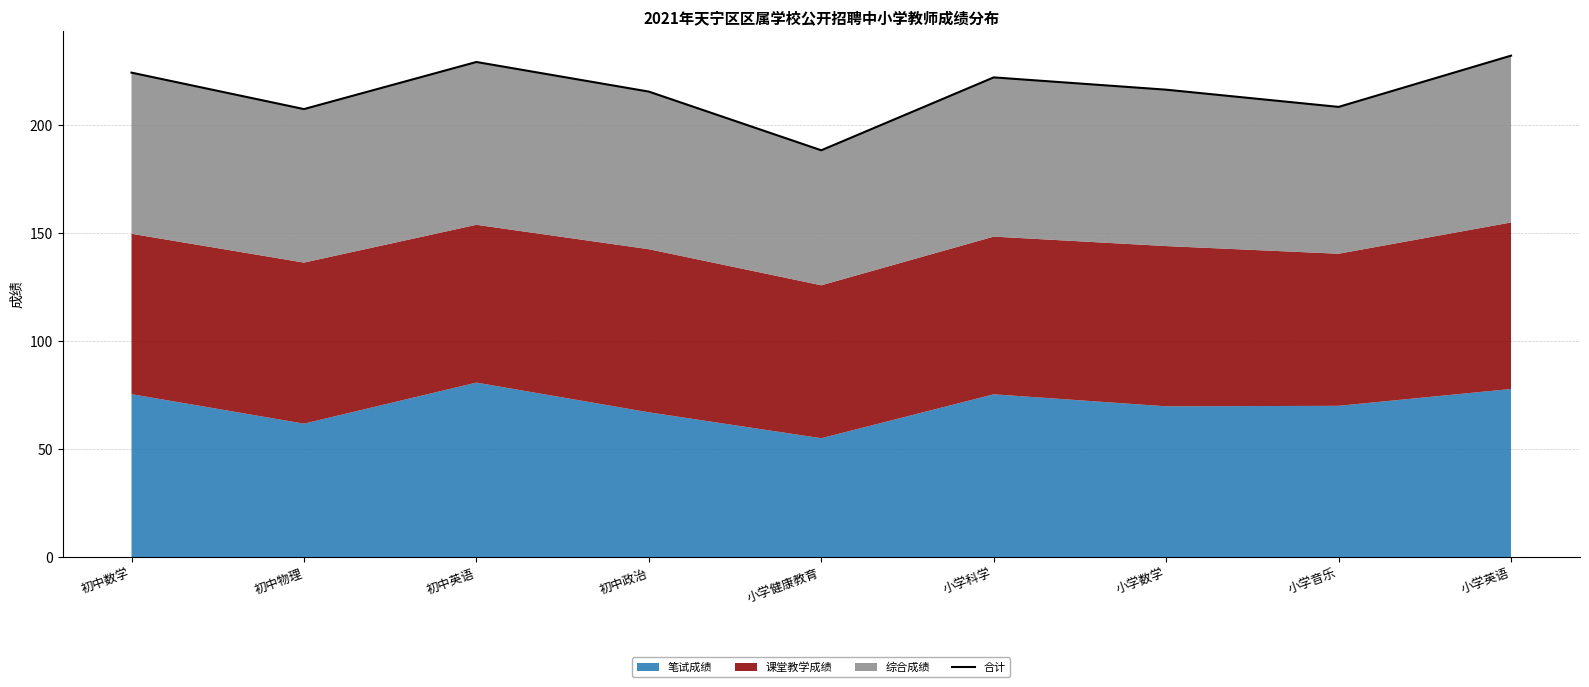

Where is the data nearest to the value 210?

小学音乐